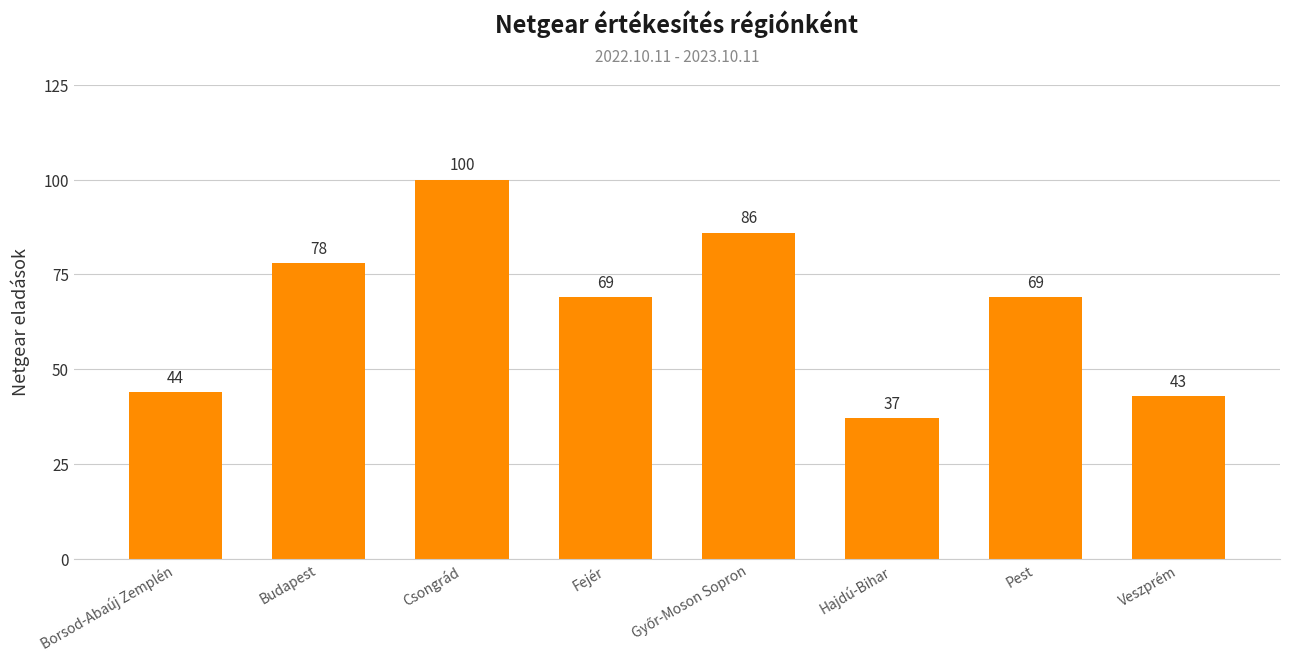

Is it true that the value at Pest is 69?

True